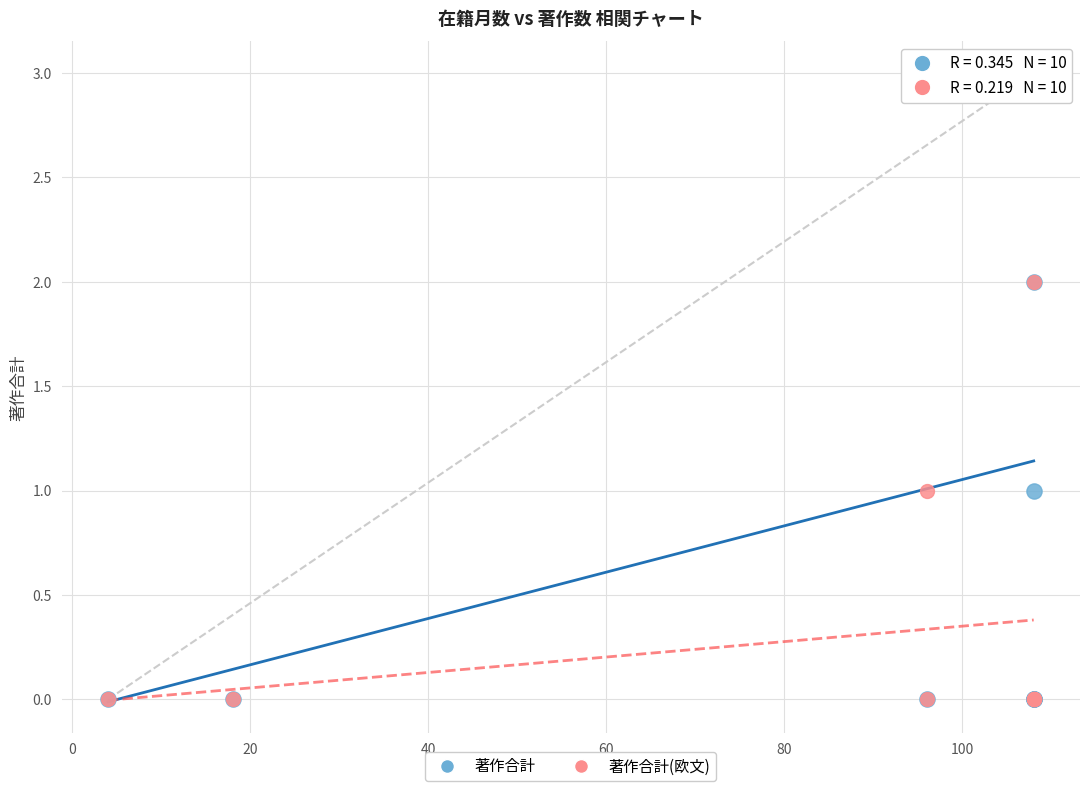

Which series has the largest Y range (max minus min)?

著作合計